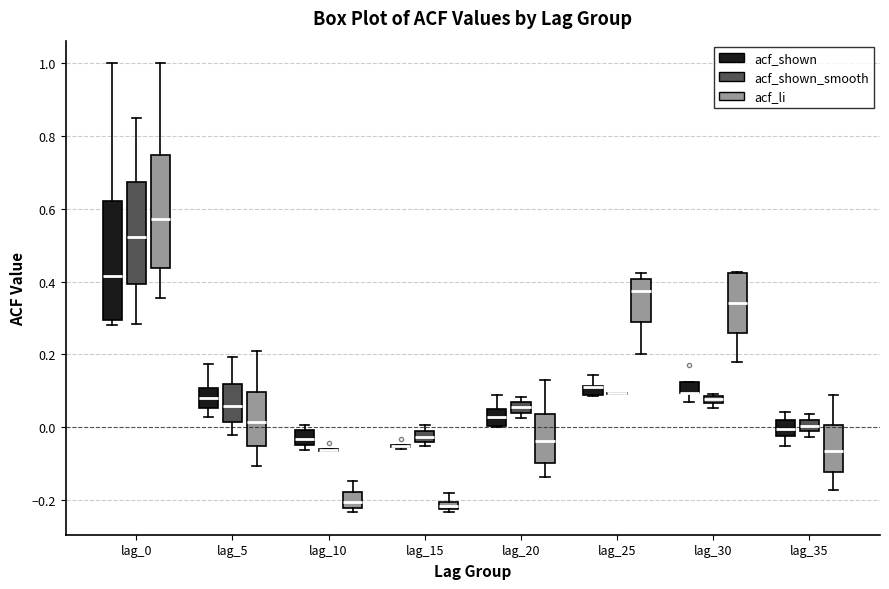

Where is the upper edge of the box for lag_35 (acf_li) on the y-axis? The values are not printed on the chart, so give them approximately, as read against the axis.

0.00